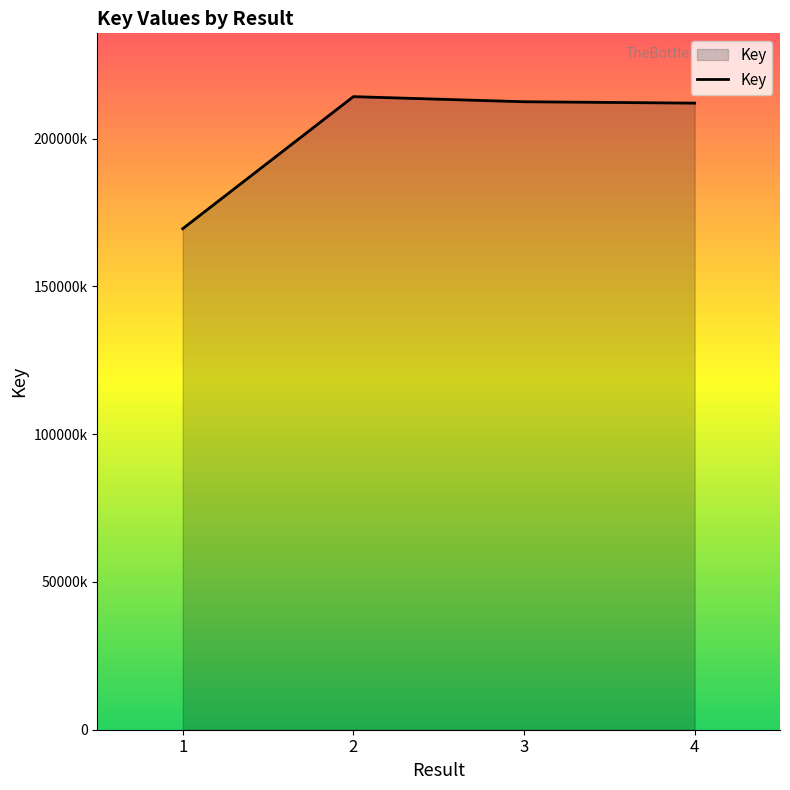

Rank the categories by value from lowest to highest.

1, 4, 3, 2